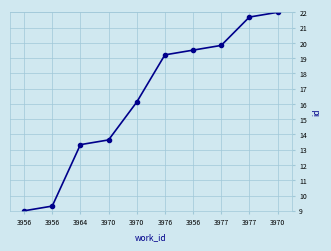

What is the sum of all values?

163.7